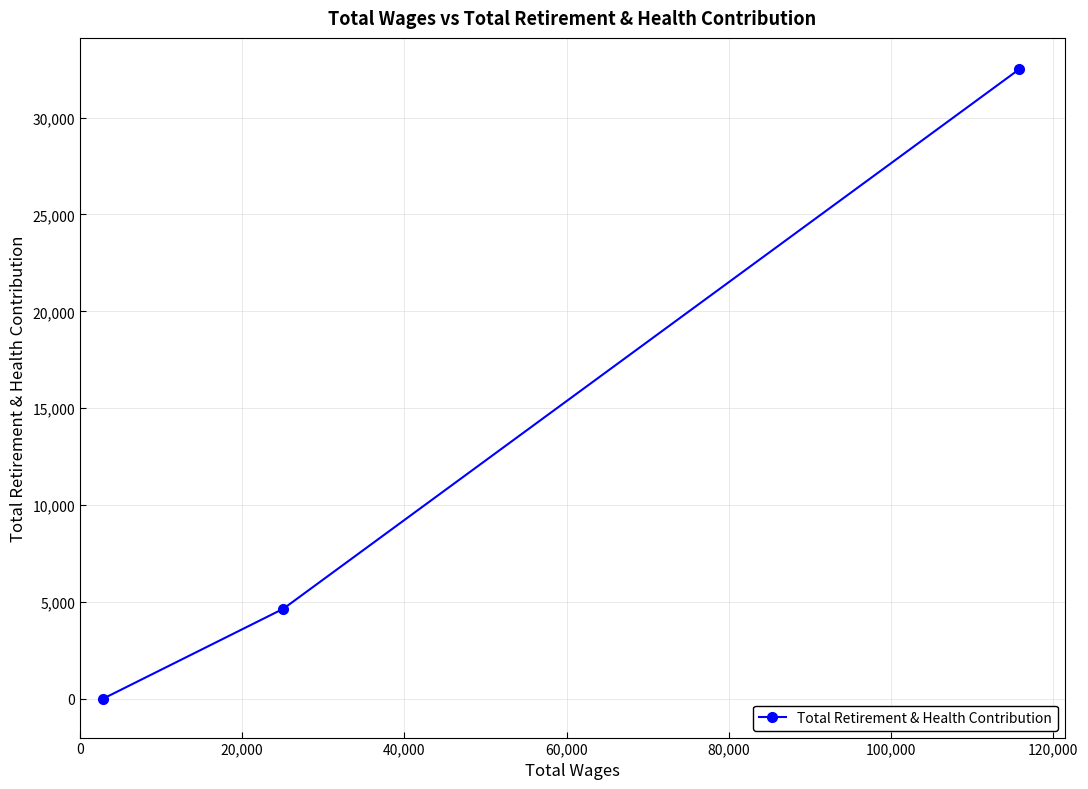

How many data points are above 4650?

1